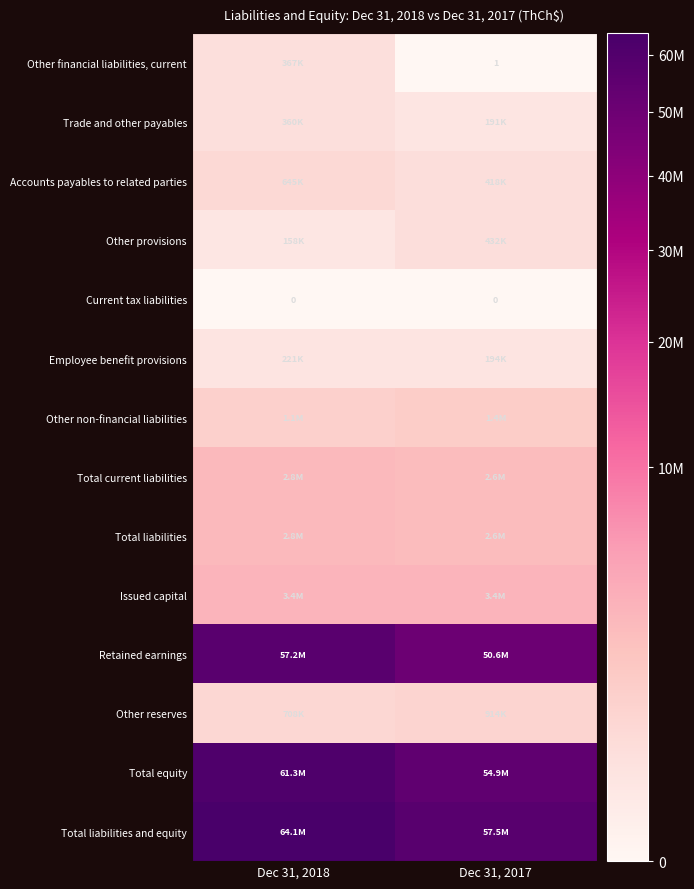

Is it true that Current tax liabilities equals 0 at Dec 31, 2017?

True